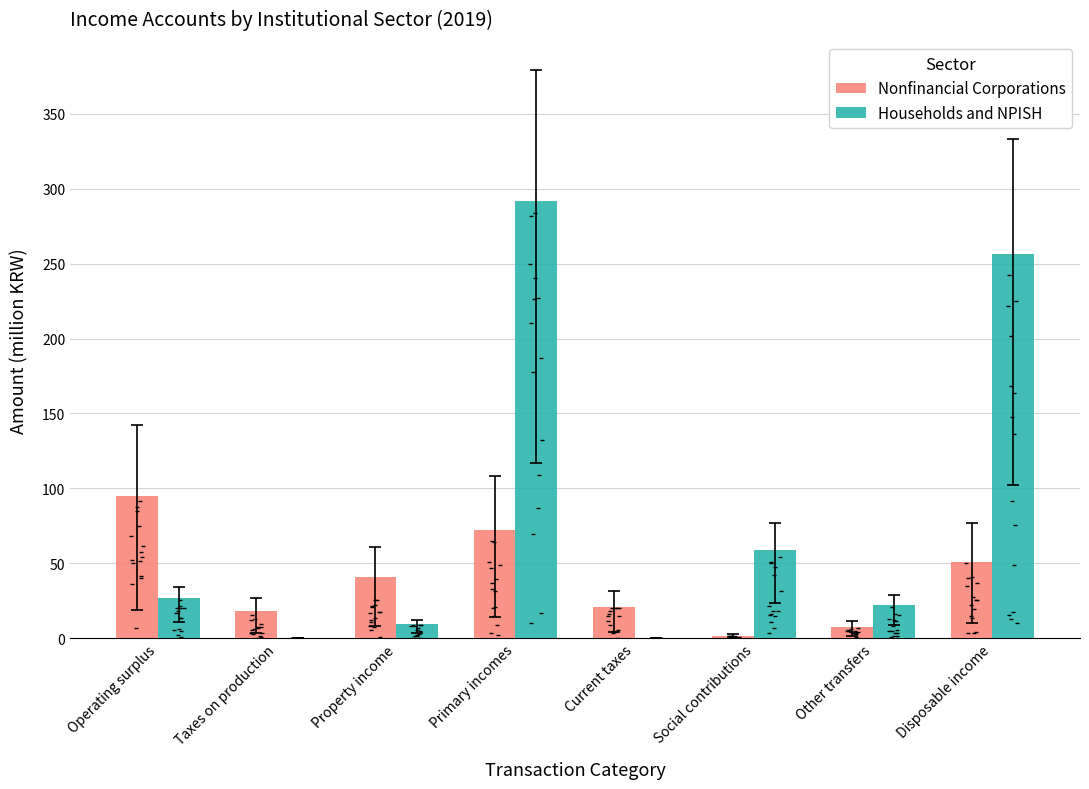

What is the total value across all series at Current taxes?

20.8